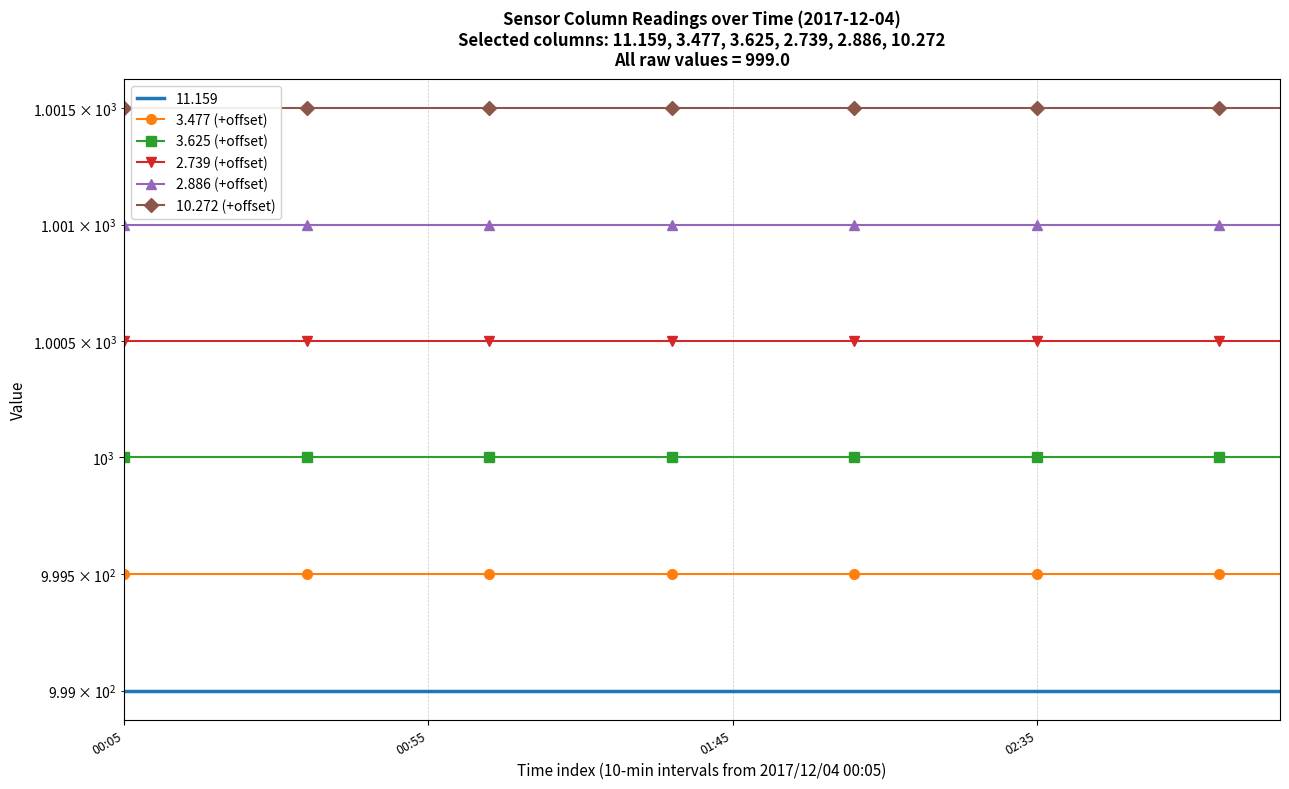

True or false: 2.739 (+offset) and 3.477 (+offset) cross at least once.

False